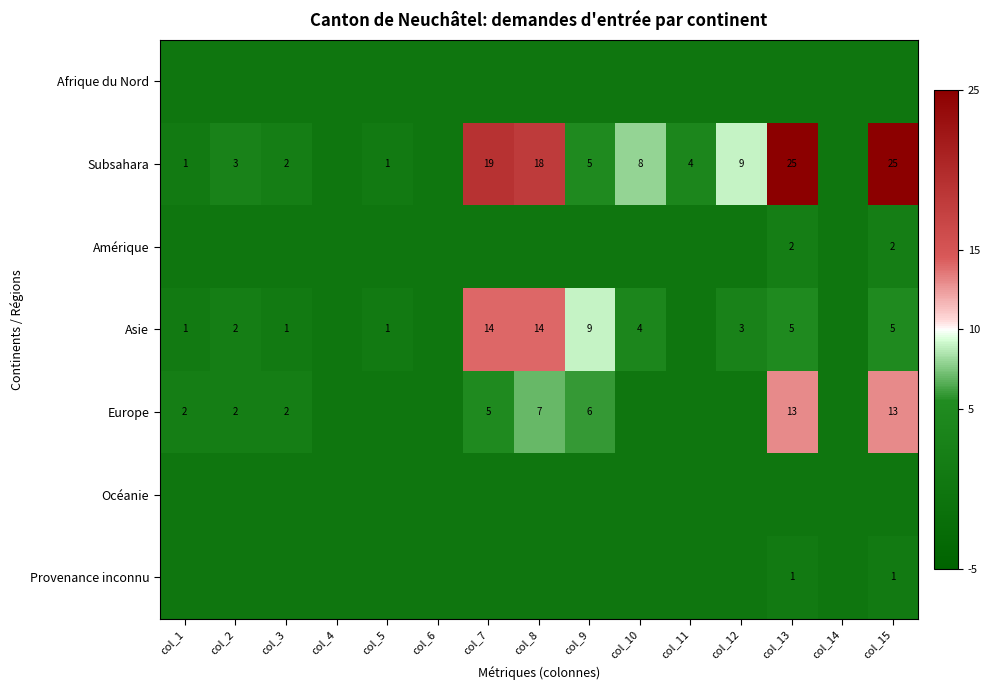

Between col_3 and col_14, which is larger?

col_3